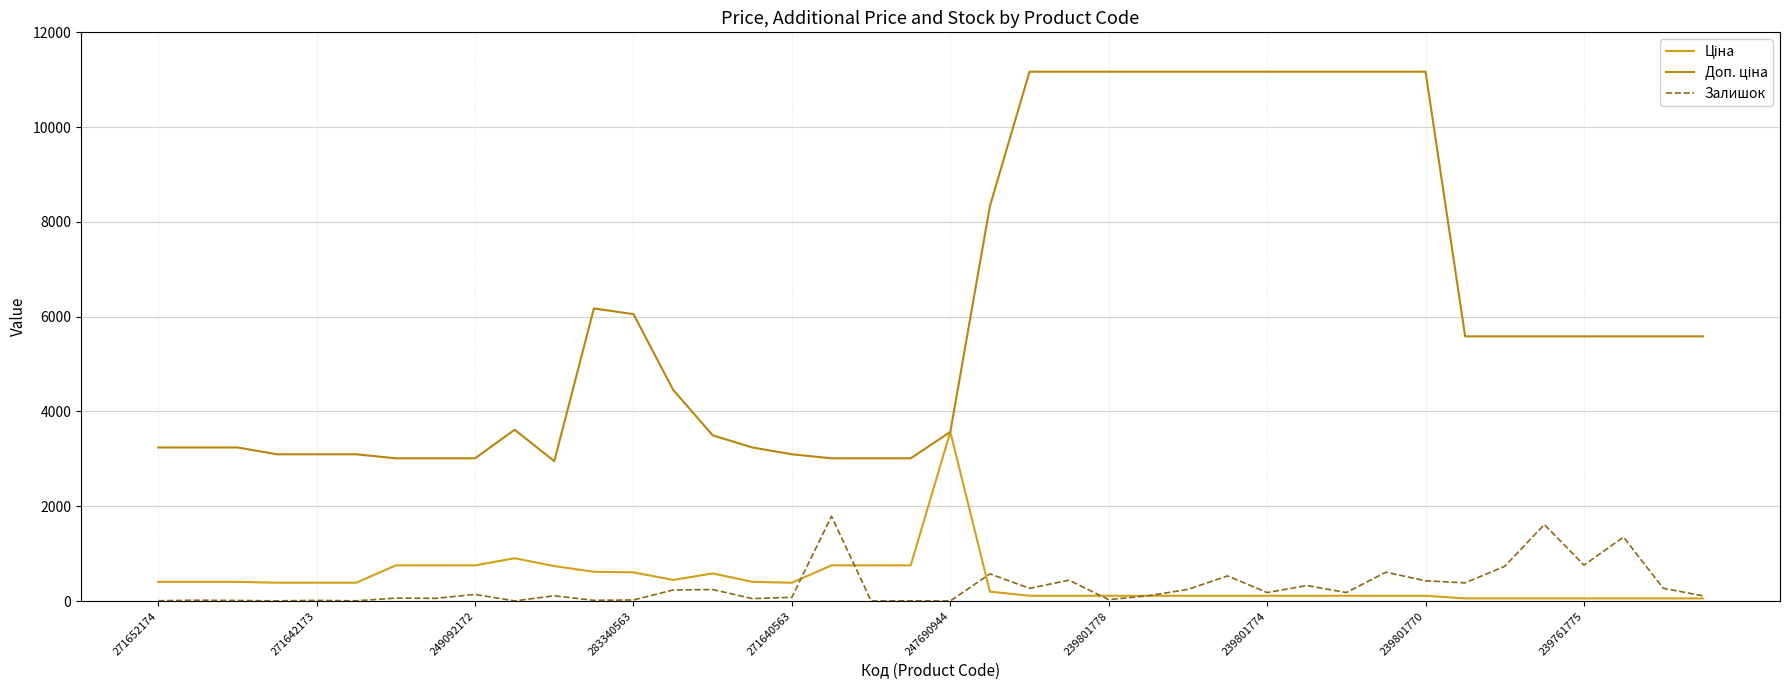

What is the maximum value shown in the chart?

11169.0